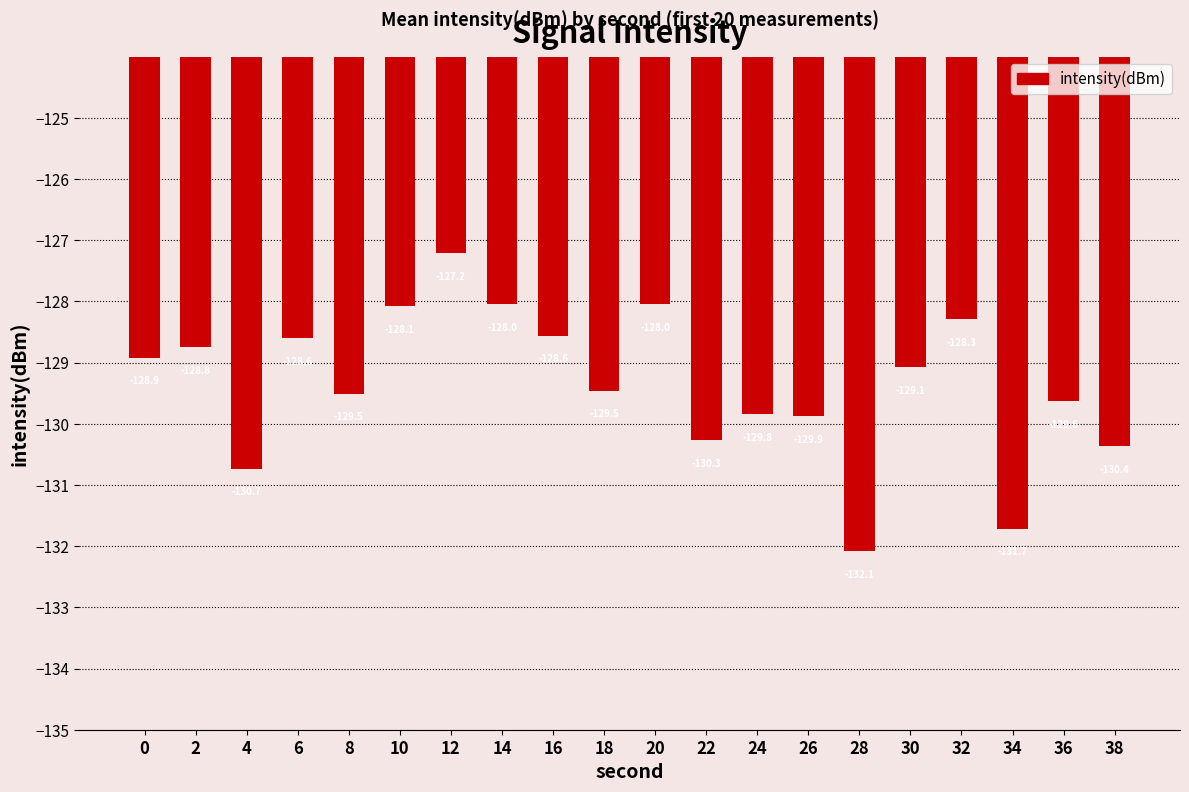

What is the value of the 5th bar from the left?

-129.5